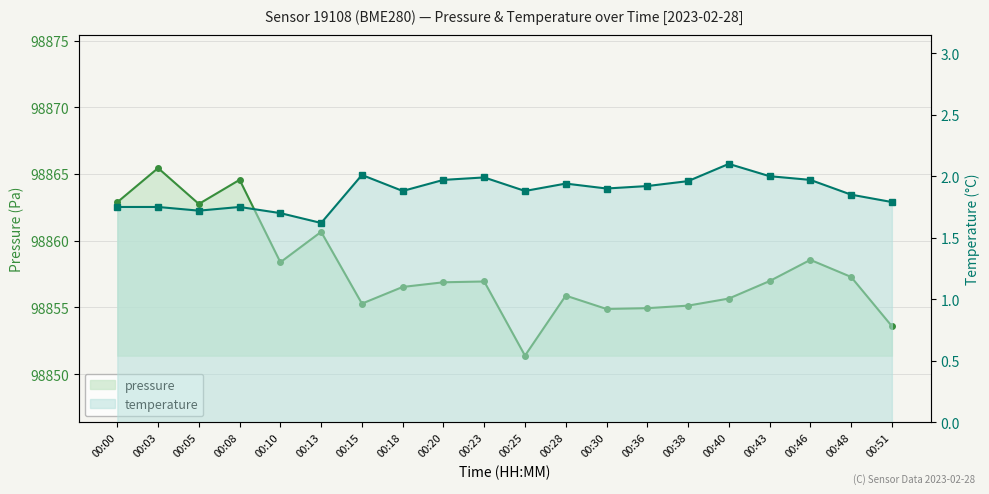

Is it true that pressure equals 26799.6 at 00:30?

False